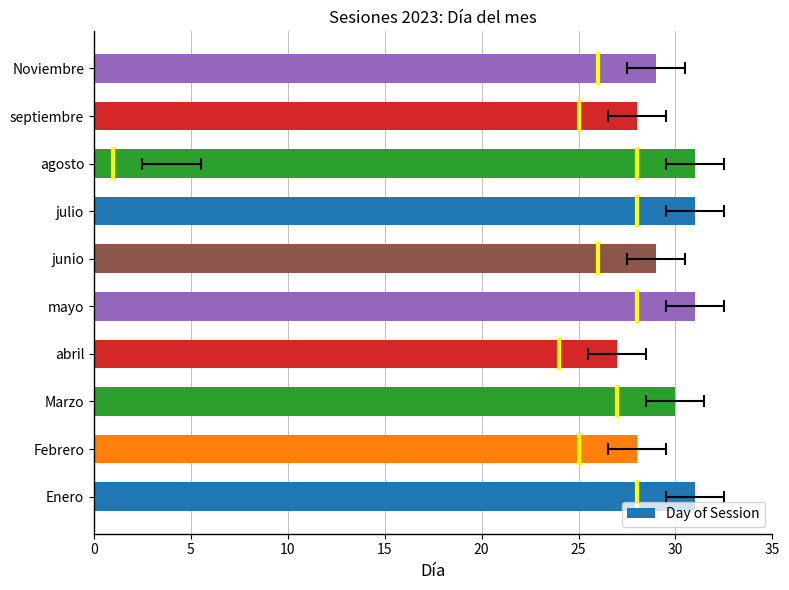

What is the greatest value displayed?

31